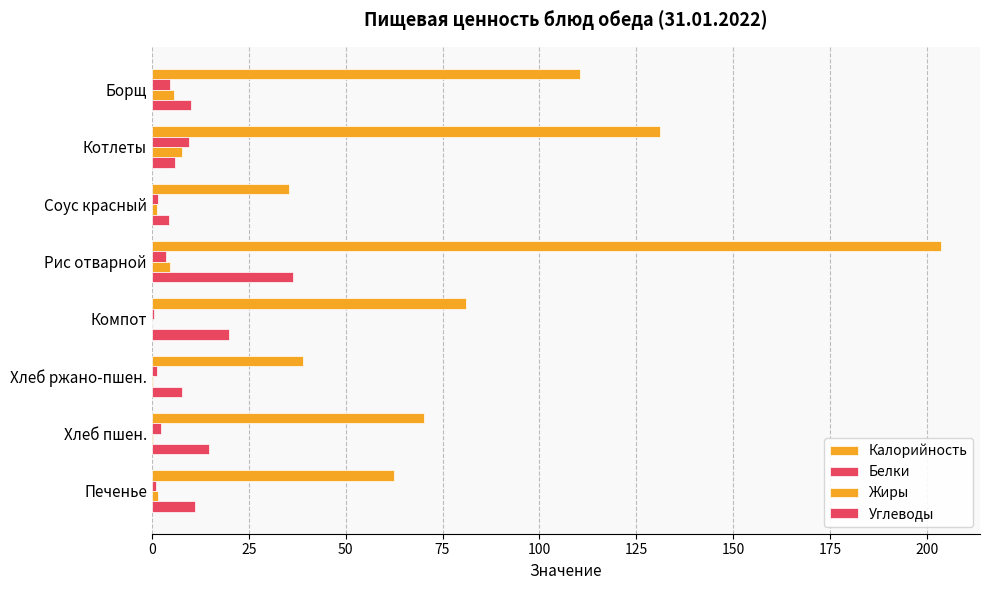

Reading left to right, extract all data points from this chart.

Калорийность: 110.4	131.2	35.3	203.5	81.0	39.1	70.3	62.4
Белки: 4.7	9.7	1.6	3.6	0.5	1.3	2.3	1.1
Жиры: 5.7	7.7	1.2	4.8	0.0	0.2	0.2	1.5
Углеводы: 10.1	5.9	4.5	36.4	19.8	7.9	14.8	11.2